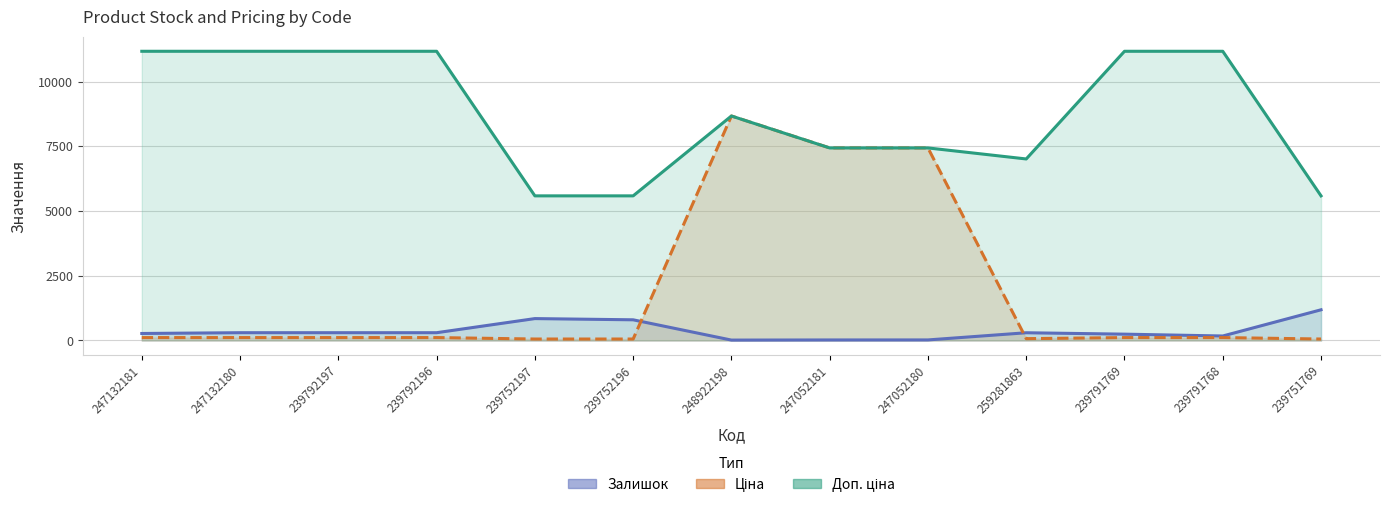

True or false: Залишок and Доп. ціна intersect in this chart.

False